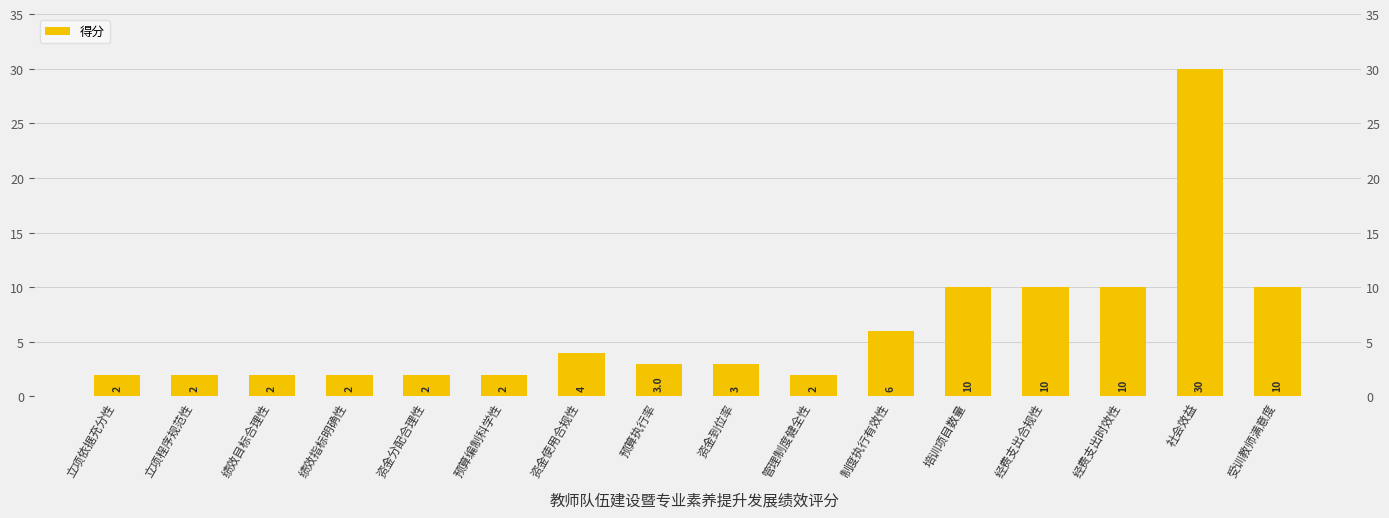

At which label is the value closest to 16?

培训项目数量